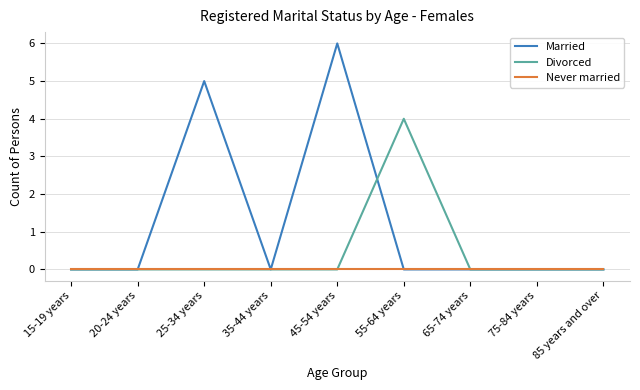

What is the highest value of the Divorced series?

4